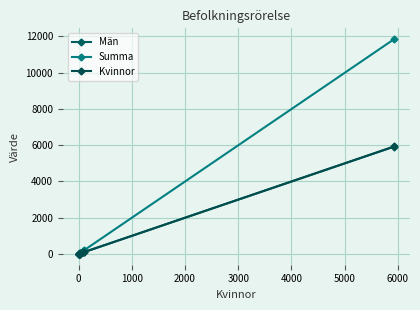

Which series has the widest spread of values?

Summa